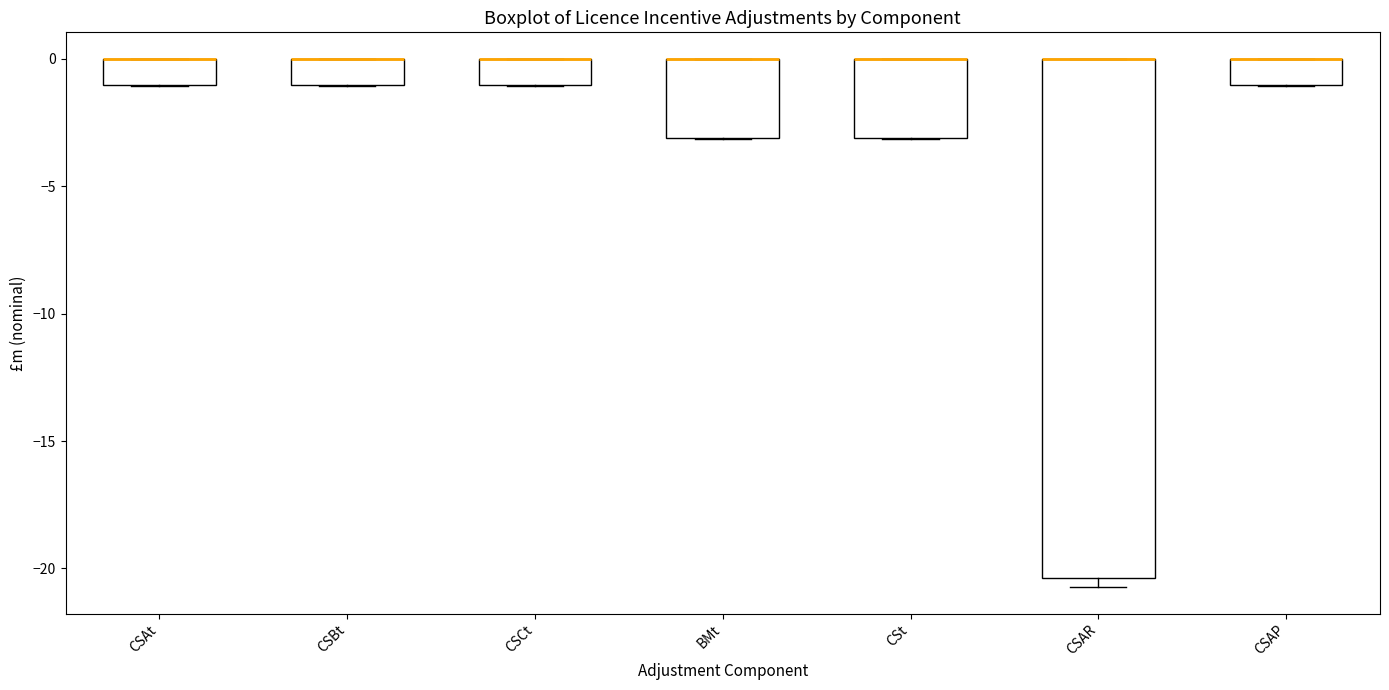

Reading left to right, transcribe this box plot: for each box, give where its median line is, the range the box spans, and where its two whiskers end, as read against the y-axis. The values are not printed on the chart, so give them approximately, as read against the axis.

CSAt: median 0.0 (drawn on the box's upper edge), box -1.0 to 0.0, whiskers -1.0 to 0.0
CSBt: median 0.0 (drawn on the box's upper edge), box -1.0 to 0.0, whiskers -1.0 to 0.0
CSCt: median 0.0 (drawn on the box's upper edge), box -1.0 to 0.0, whiskers -1.0 to 0.0
BMt: median 0.0 (drawn on the box's upper edge), box -3.0 to 0.0, whiskers -3.0 to 0.0
CSt: median 0.0 (drawn on the box's upper edge), box -3.0 to 0.0, whiskers -3.0 to 0.0
CSAR: median 0.0 (drawn on the box's upper edge), box -20.5 to 0.0, whiskers -20.5 (just below the box's lower edge) to 0.0
CSAP: median 0.0 (drawn on the box's upper edge), box -1.0 to 0.0, whiskers -1.0 to 0.0